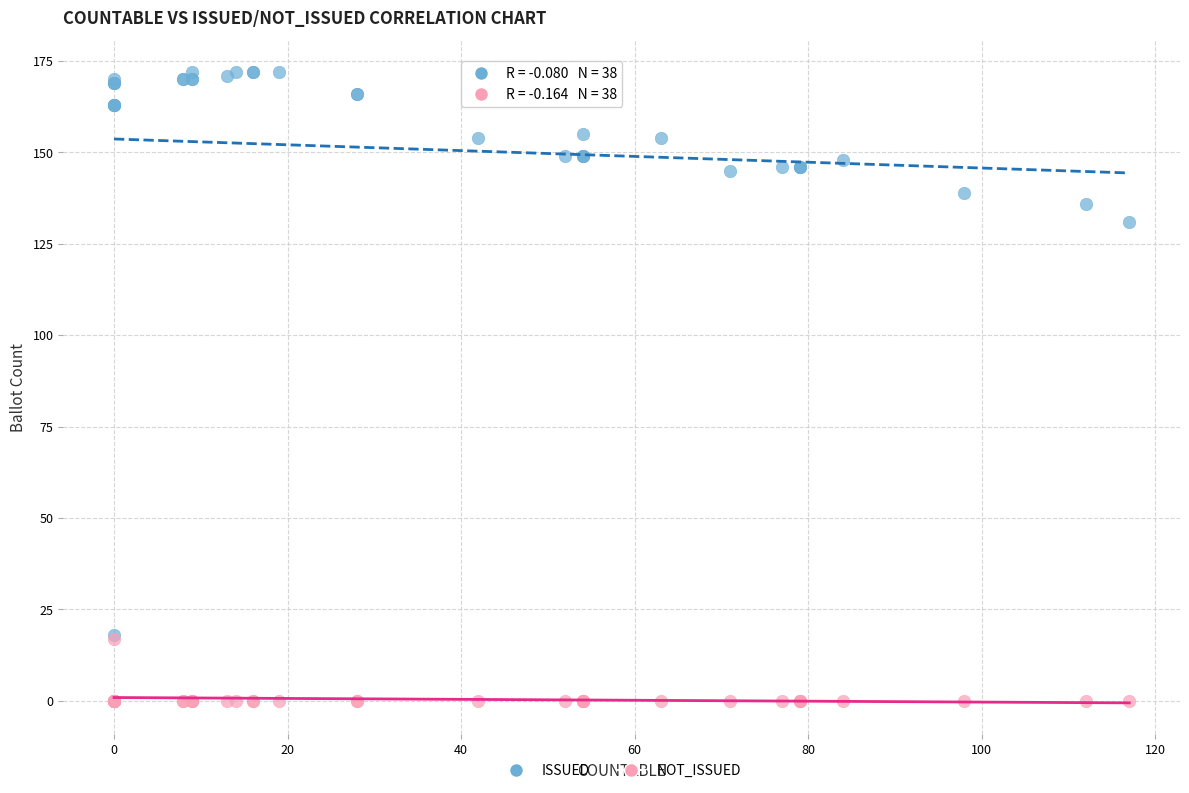

Which series contains the highest Y value?

ISSUED